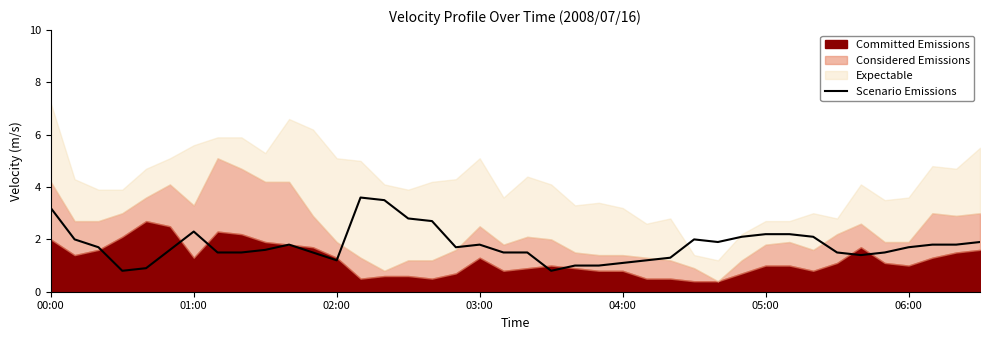

What is the maximum value shown in the chart?

3.6